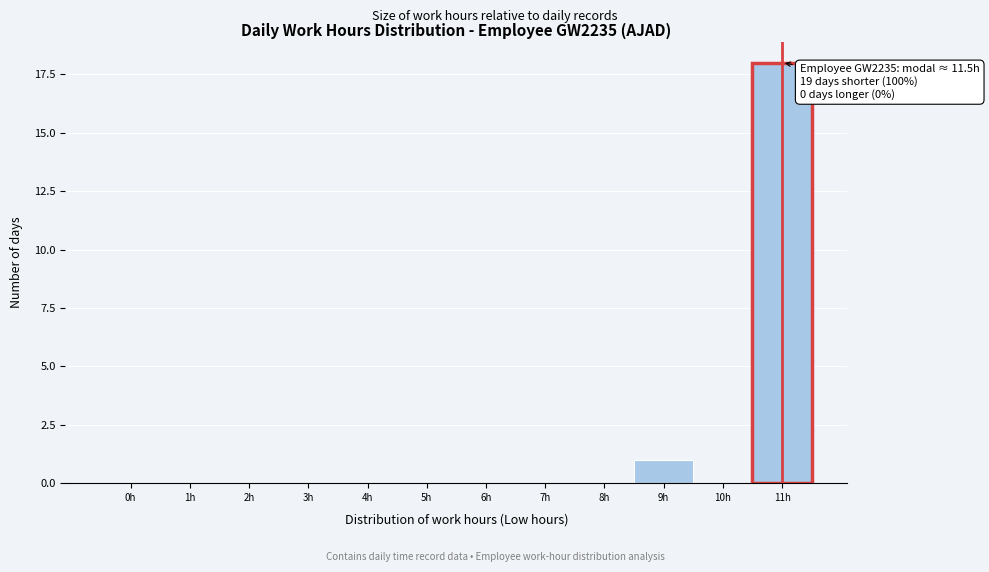

Reading right to left, list all the values displayed in this chart.

11h=18	10h=0	9h=1	8h=0	7h=0	6h=0	5h=0	4h=0	3h=0	2h=0	1h=0	0h=0